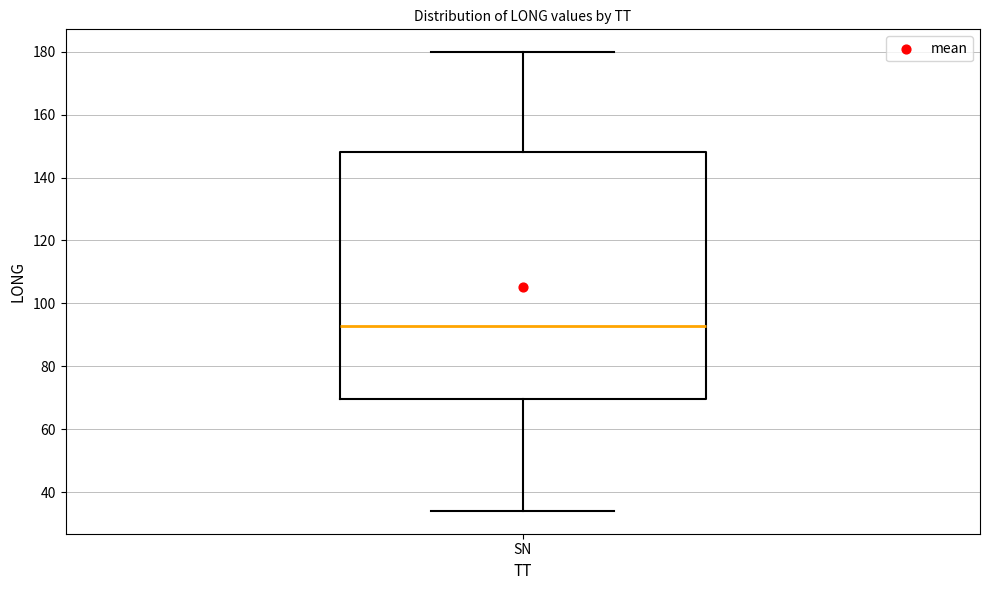

Transcribe this box plot: give where the median line is, the range the box spans, and where the two whiskers end, as read against the y-axis. The values are not printed on the chart, so give them approximately, as read against the axis.

median 92, box 70 to 148, whiskers 34 to 180